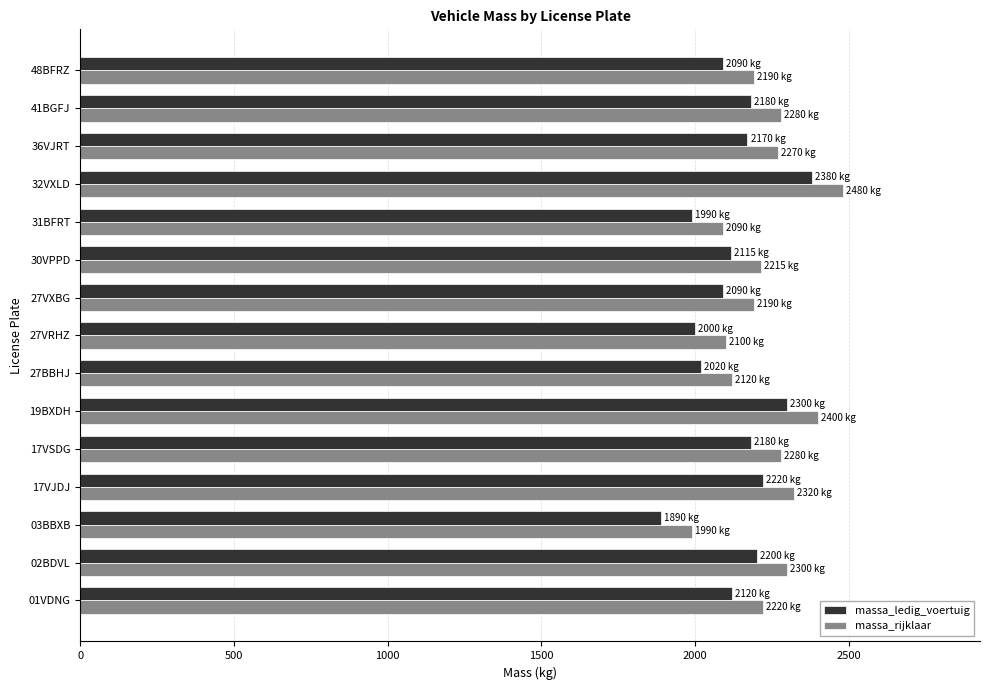

The value of massa_ledig_voertuig at 17VSDG is 538. True or false?

False